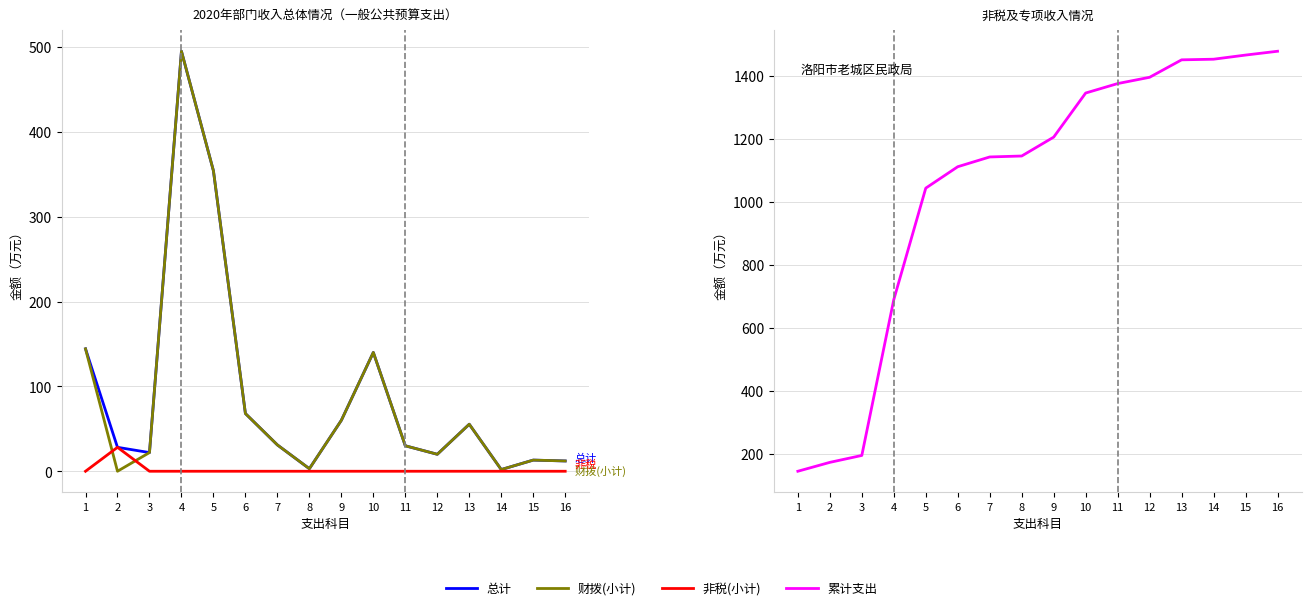

The value of 财拨(小计) at 8 is 3.0. True or false?

True